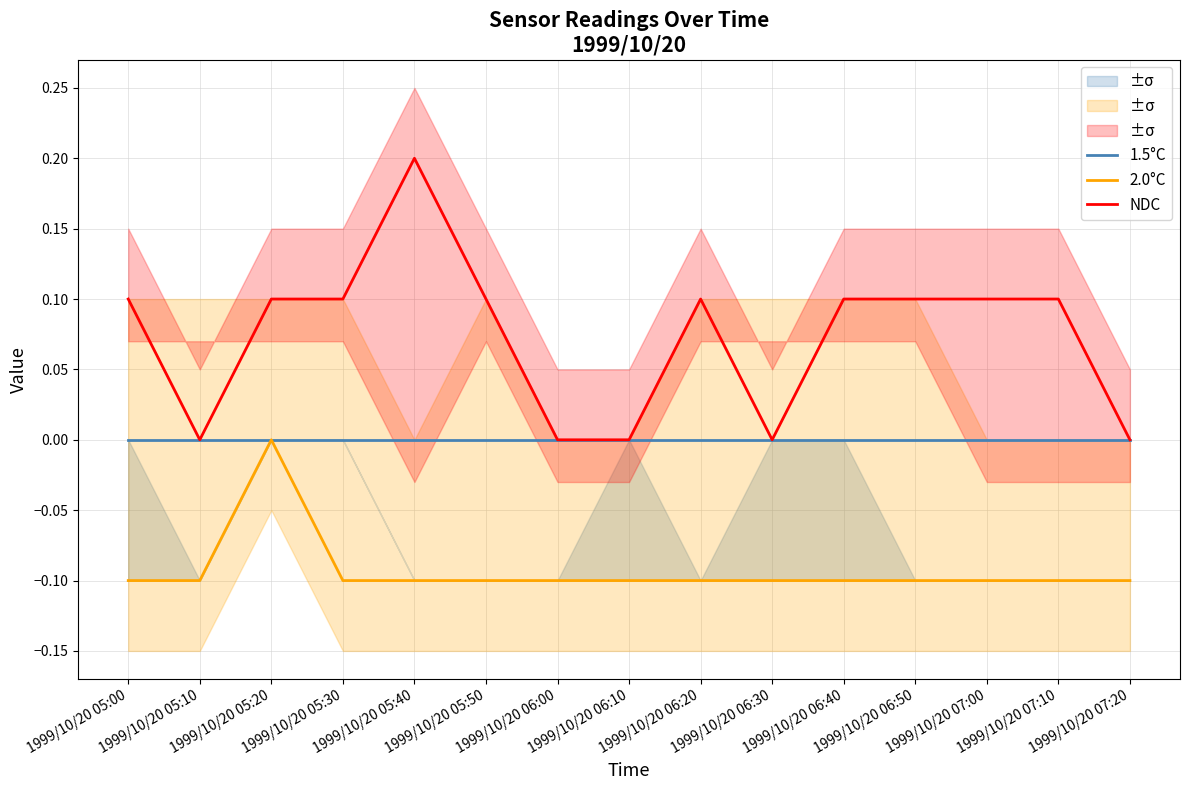

Count the number of data series in this chart.

3